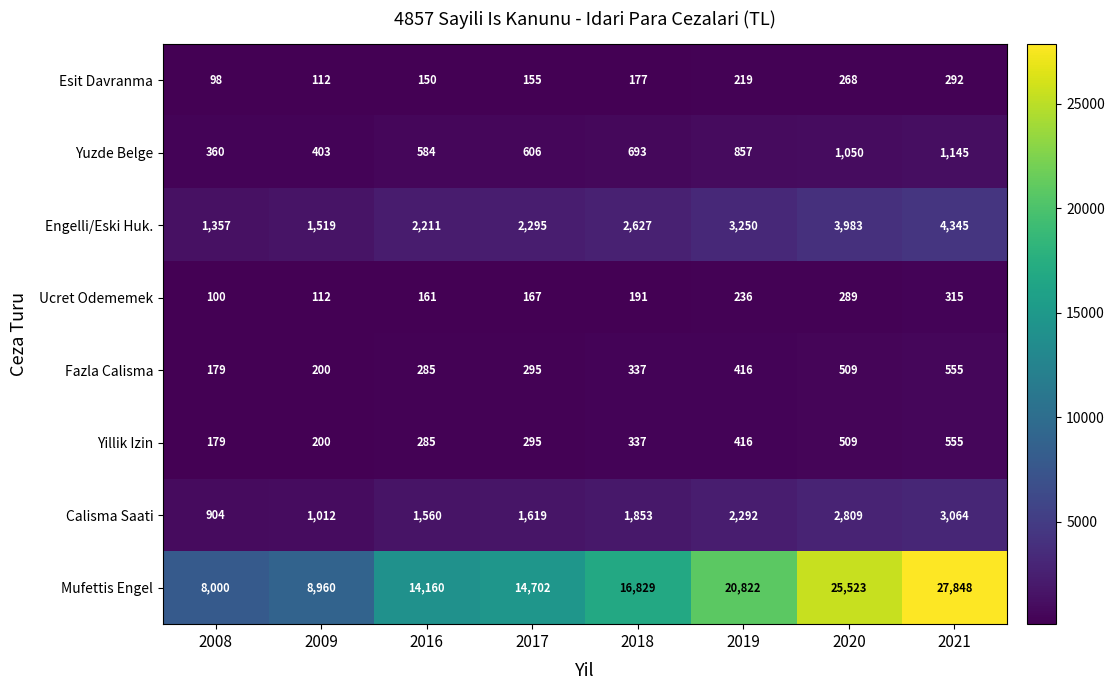

Which series has the largest total across all categories?

Mufettis Engel